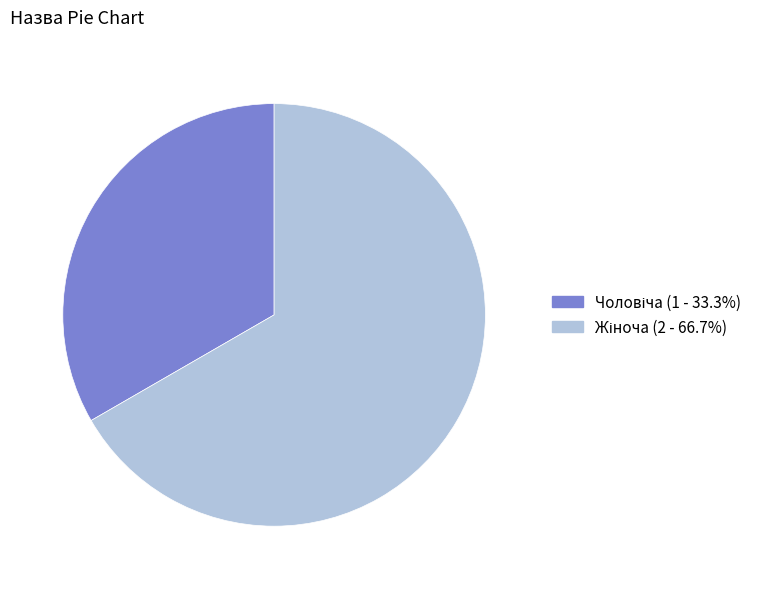

Is there any slice that represents more than half of the pie?

Yes